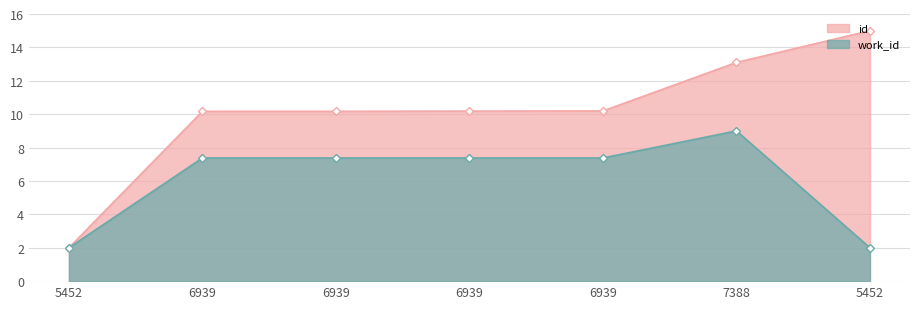

Does the chart have visible grid lines?

Yes